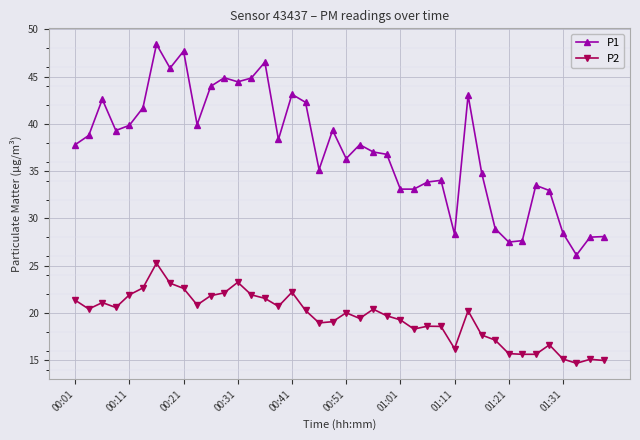

Does the chart display data point markers on the line(s)?

Yes